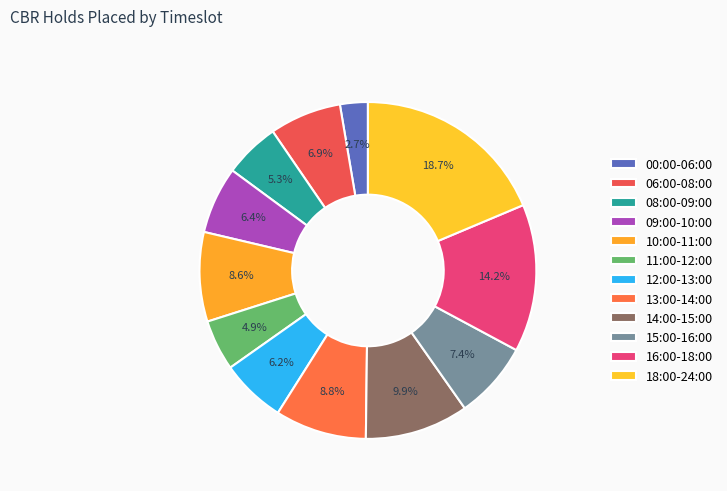

Which slice is the largest?

18:00-24:00